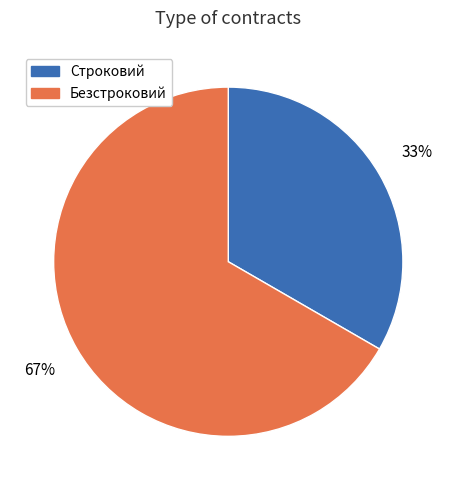

What percentage is the Безстроковий slice, to the nearest percent?

67%